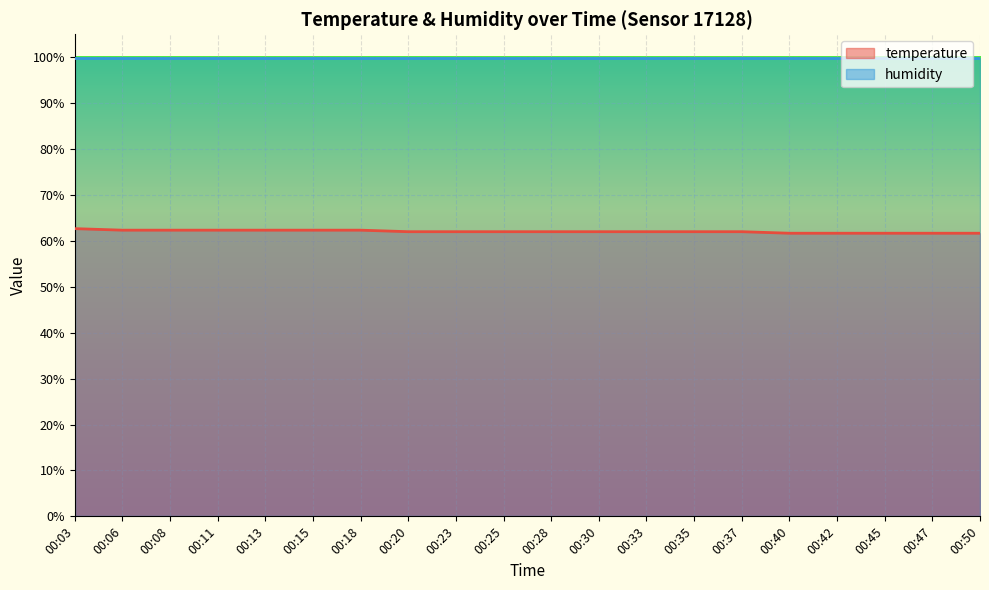

The chart shows a value of 62.3 at 00:15. True or false?

True